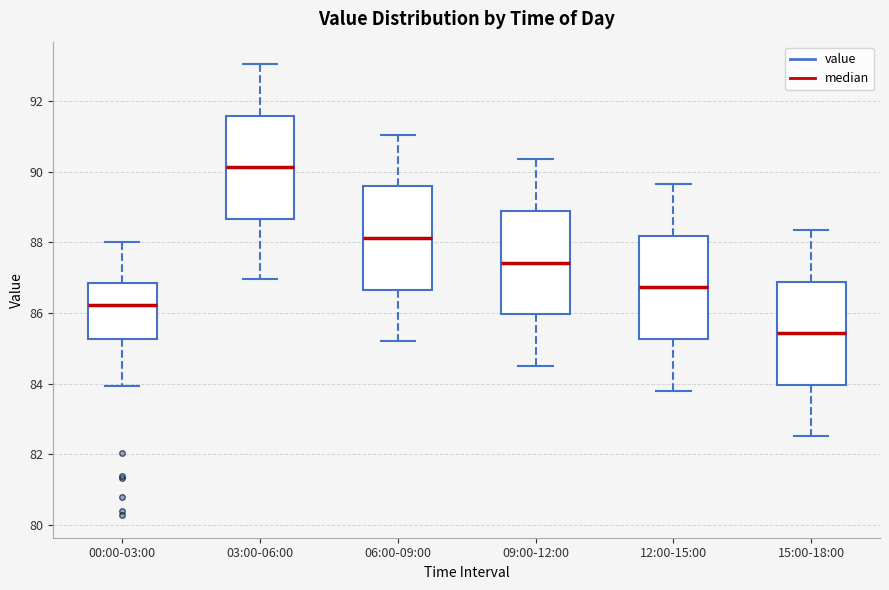

Where does the upper whisker of the box for 06:00-09:00 end on the y-axis? The values are not printed on the chart, so give them approximately, as read against the axis.

91.0